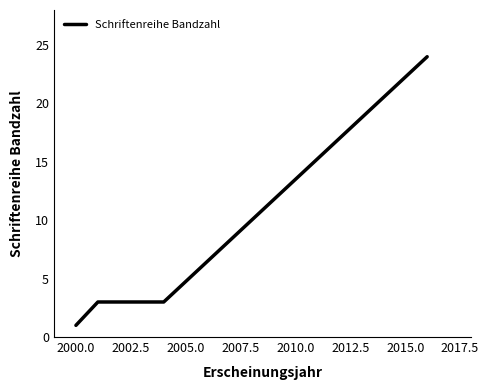

What is the greatest value displayed?

24